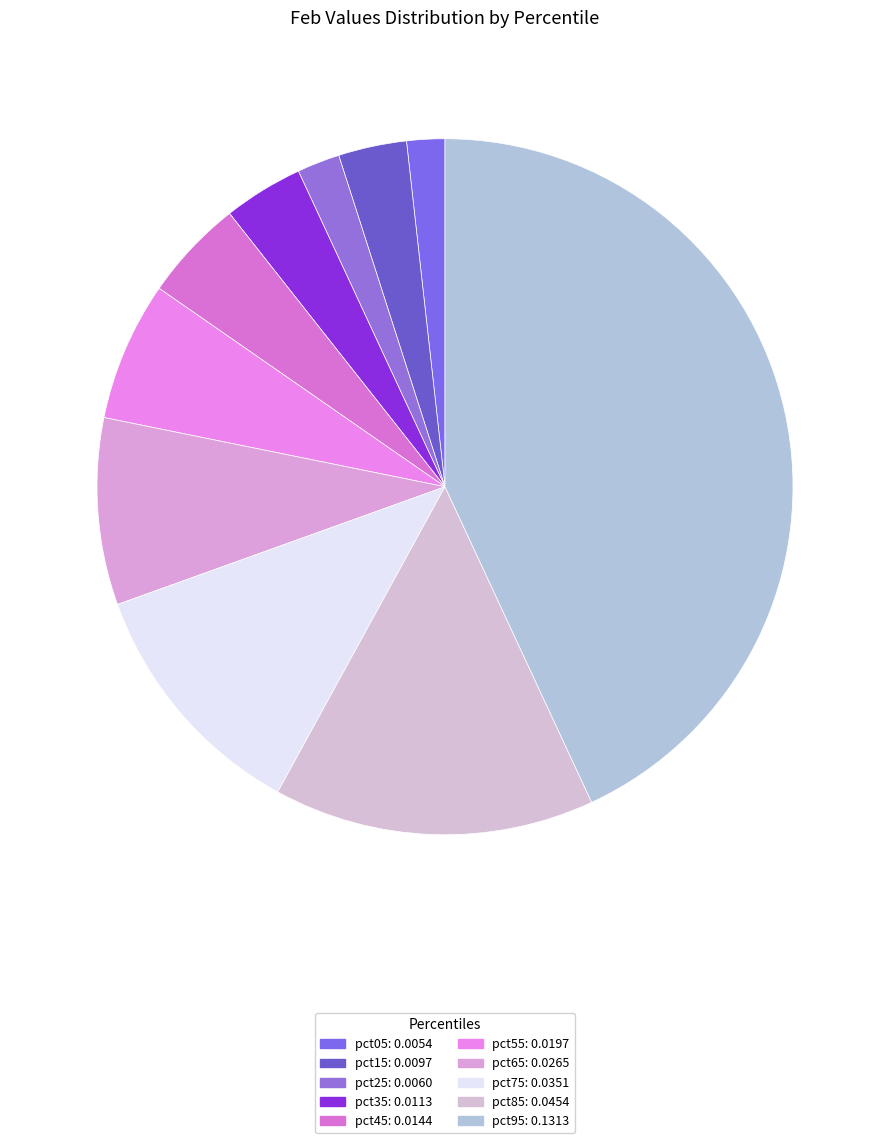

Do pct55 and pct35 together represent more than half of the pie?

No